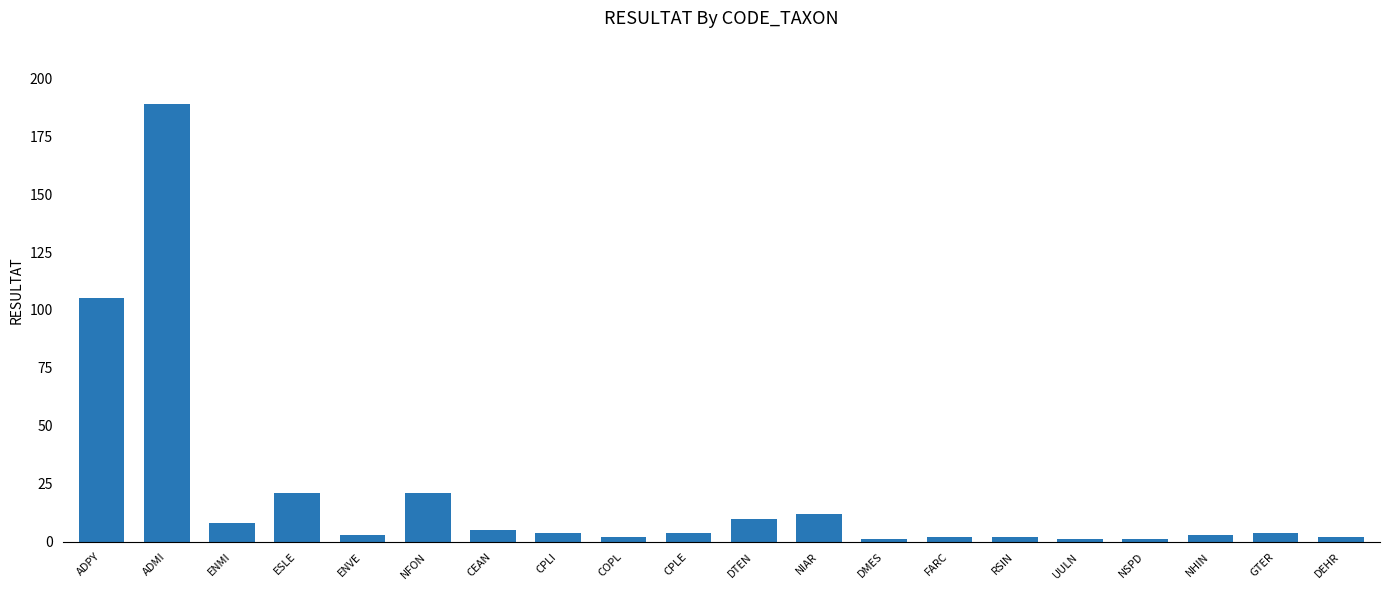

Count the number of data series in this chart.

1